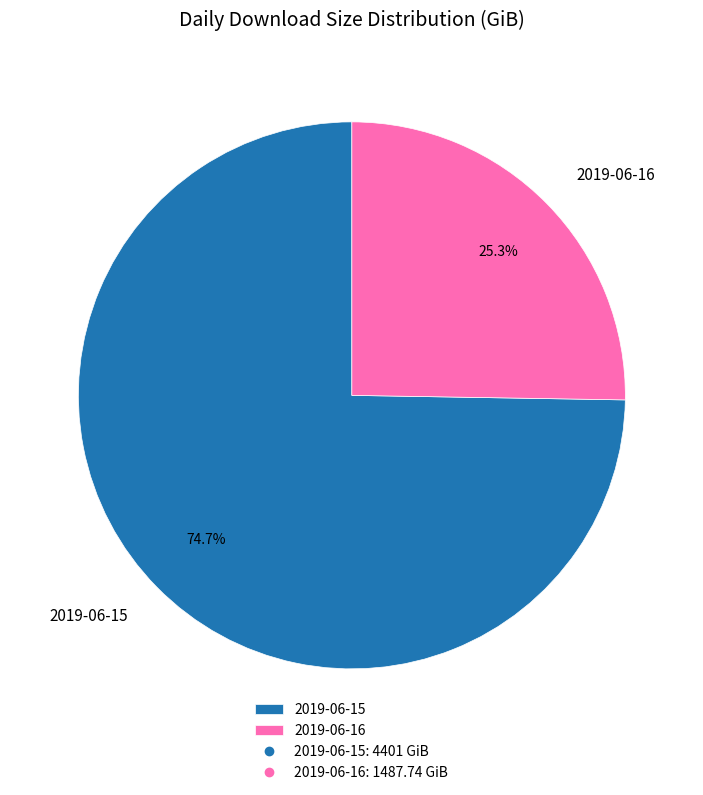

To the nearest percent, what is the combined percentage of 2019-06-15 and 2019-06-16?

100%